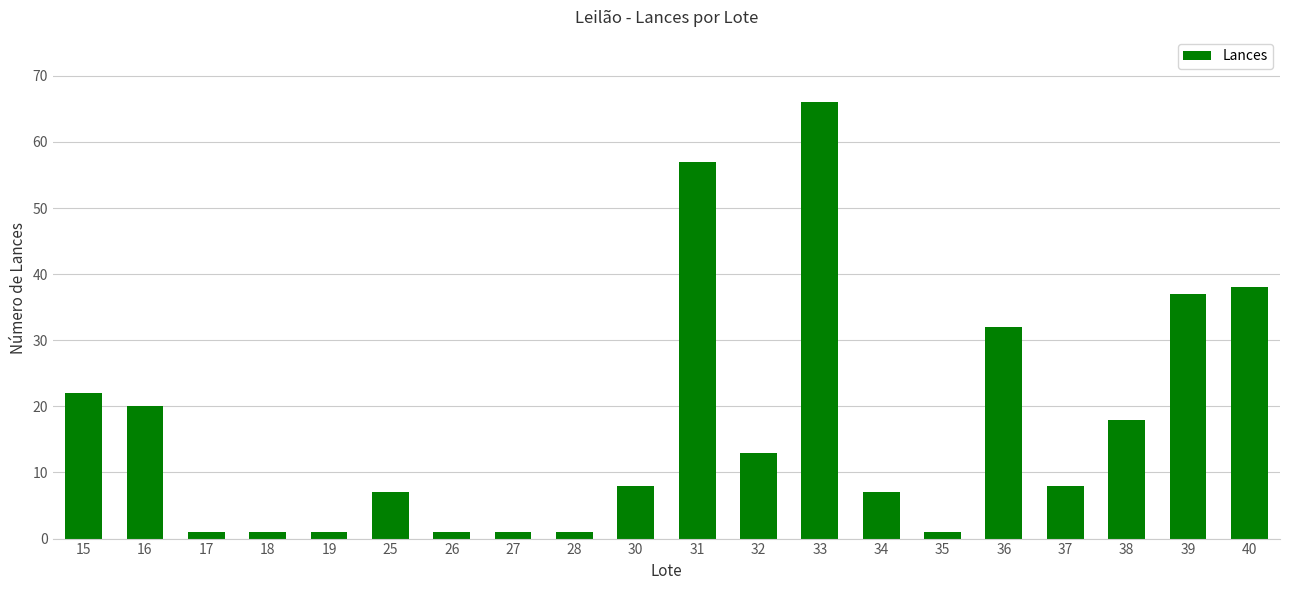

Where does the data first go above 8?

15